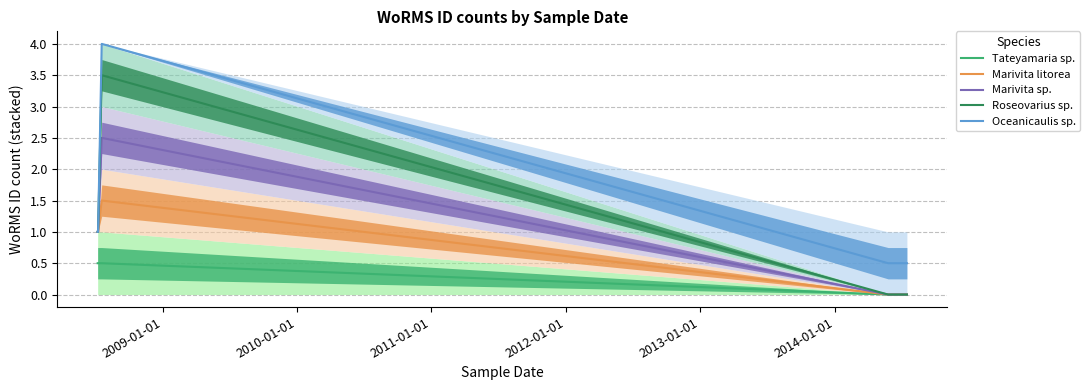

True or false: Tateyamaria sp. and Oceanicaulis sp. intersect in this chart.

False